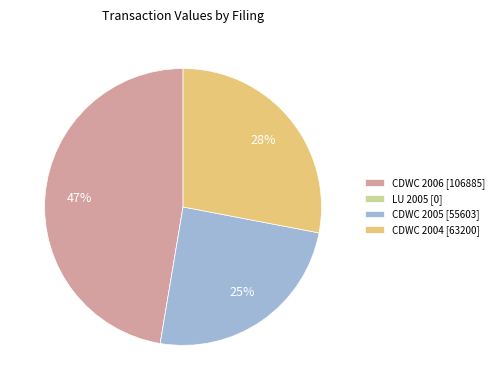

To the nearest percent, what is the average slice percentage?

25%